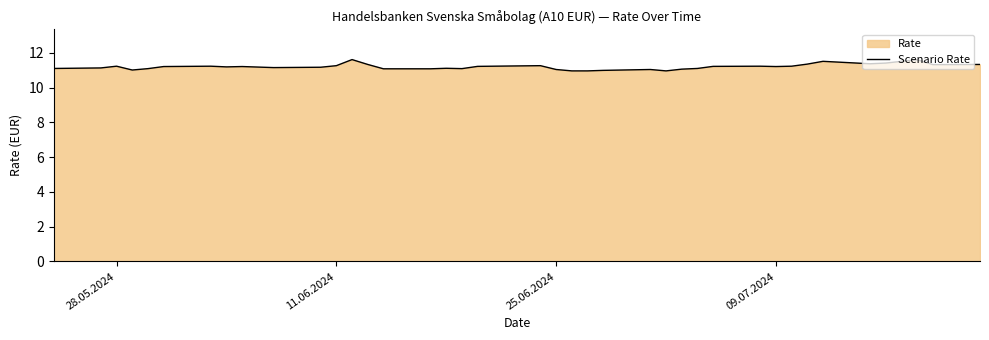

What is the maximum value shown in the chart?

11.6